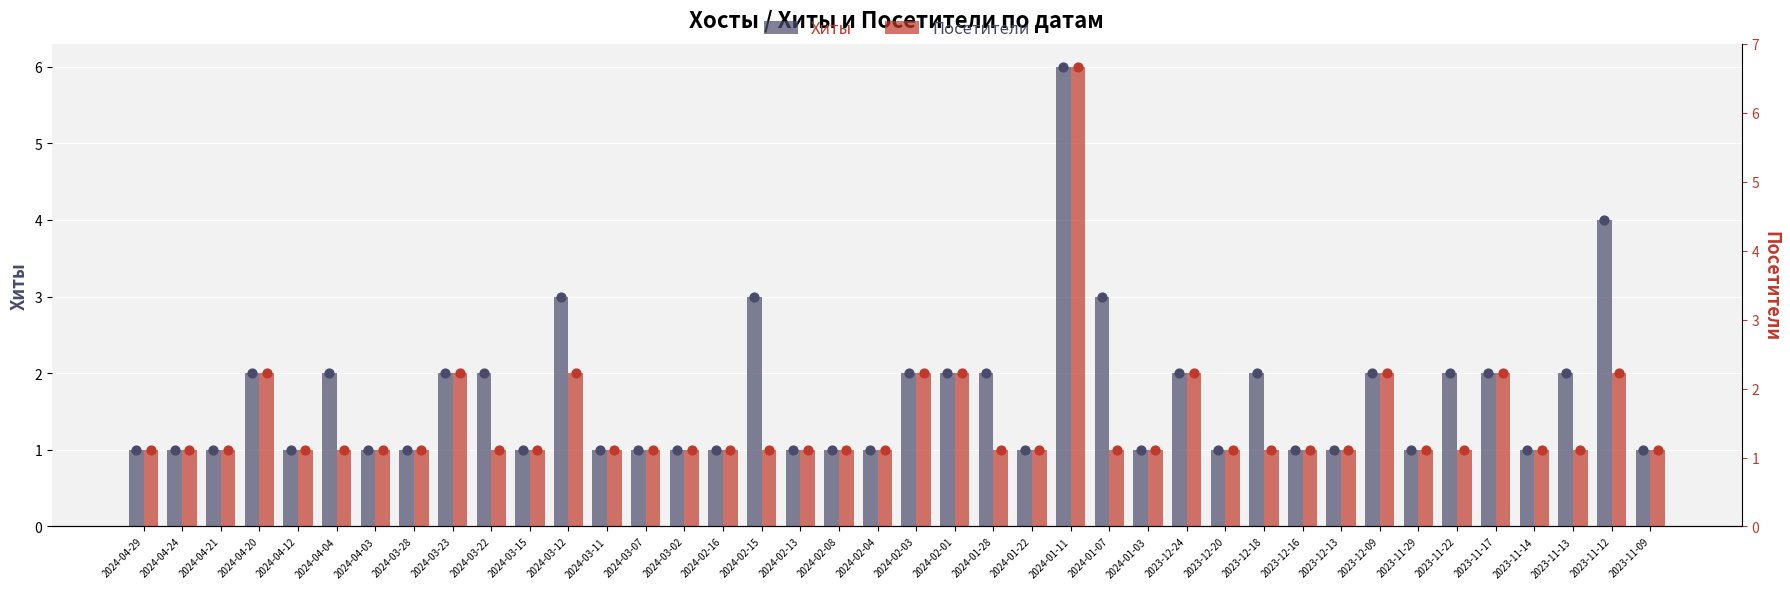

Which series reaches the minimum Y coordinate?

Хиты